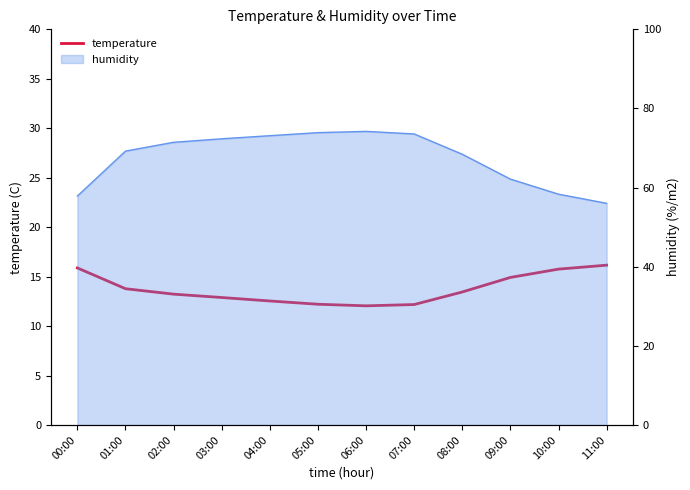

At which label is the value closest to 14?

01:00